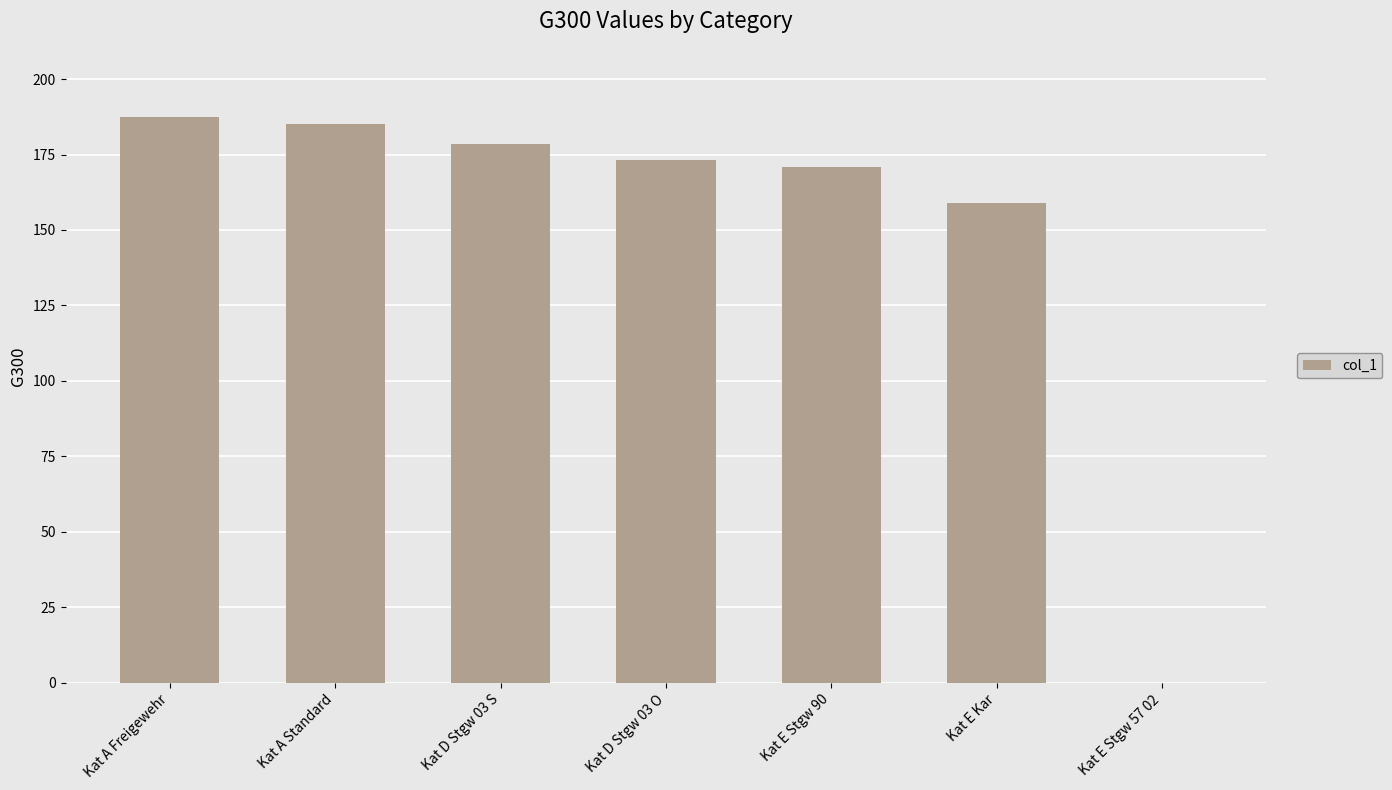

What is the difference between the values at Kat D Stgw 03 O and Kat A Standard?

11.7